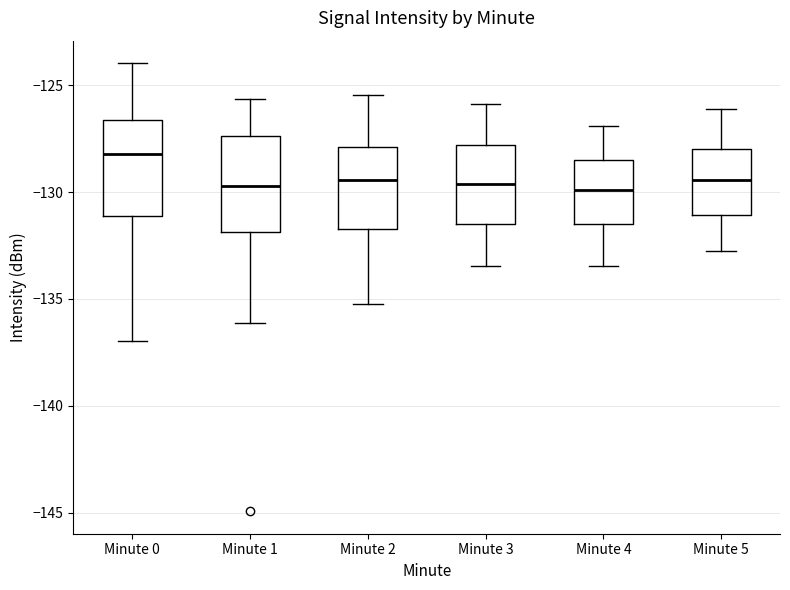

Where is the lower edge of the box for Minute 1 on the y-axis? The values are not printed on the chart, so give them approximately, as read against the axis.

-132.0